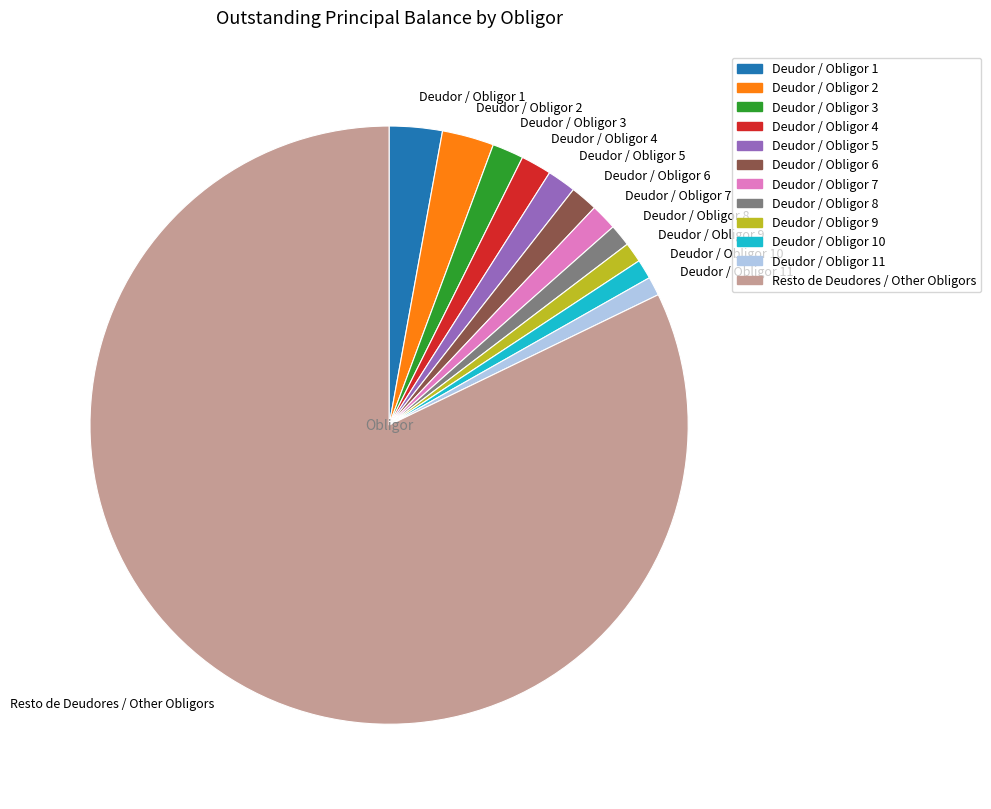

The Deudor / Obligor 1 slice represents 3% of the pie. True or false?

True